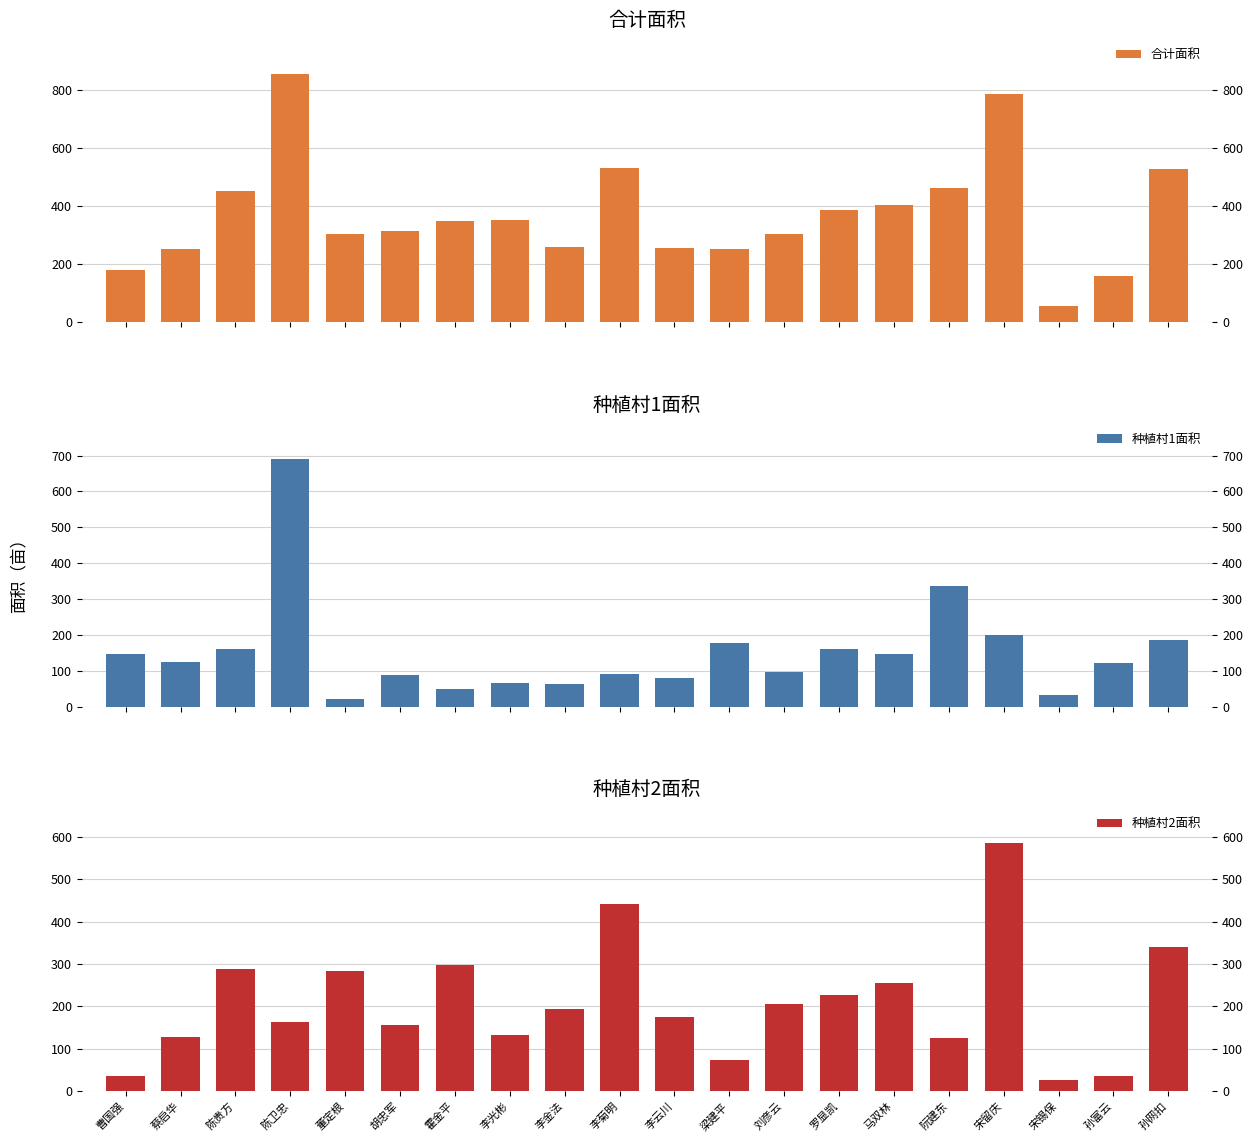

Reading left to right, extract all data points from this chart.

合计面积: 曹国强=180.3	蔡启华=251.1	陈贵方=449.4	陈卫忠=852.8	董定根=304.5	胡忠军=313.0	霍金平=348.9	李光彬=351.0	李金法=256.8	李菊明=530.3	李云川=254.7	梁建平=250.6	刘彦云=302.6	罗显凯=386.8	马双林=403.1	阮建东=460.7	宋留庆=785.8	宋锡保=55.8	孙富云=156.6	孙网扣=526.0
种植村1面积: 曹国强=145.3	蔡启华=124.3	陈贵方=160.5	陈卫忠=690.8	董定根=22.0	胡忠军=87.1	霍金平=50.0	李光彬=65.0	李金法=63.8	李菊明=89.3	李云川=80.0	梁建平=178.0	刘彦云=97.7	罗显凯=160.0	马双林=147.3	阮建东=335.6	宋留庆=200.8	宋锡保=30.8	孙富云=120.6	孙网扣=186.0
种植村2面积: 曹国强=35.1	蔡启华=126.7	陈贵方=289.0	陈卫忠=162.0	董定根=282.4	胡忠军=154.9	霍金平=298.9	李光彬=131.4	李金法=193.0	李菊明=441.0	李云川=174.7	梁建平=72.6	刘彦云=205.0	罗显凯=226.8	马双林=255.8	阮建东=125.1	宋留庆=585.0	宋锡保=25.0	孙富云=36.0	孙网扣=340.0